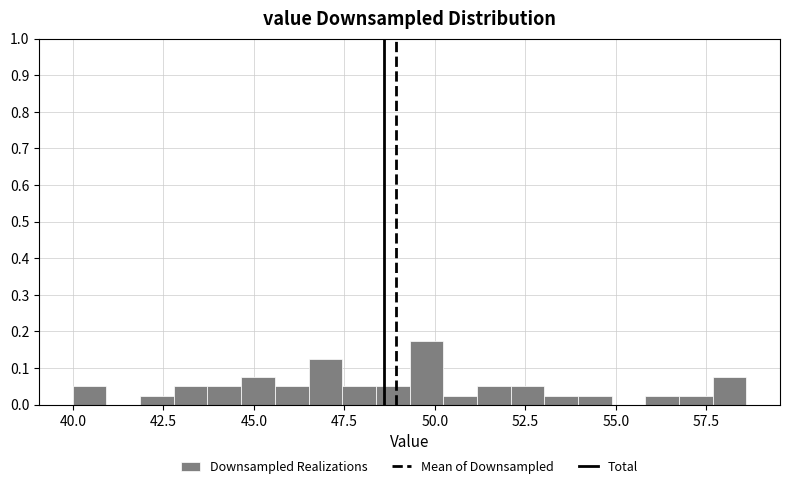

Around what value on the x-axis is the tallest bar? Give the approximate position of its centre, as read against the axis.

50.0